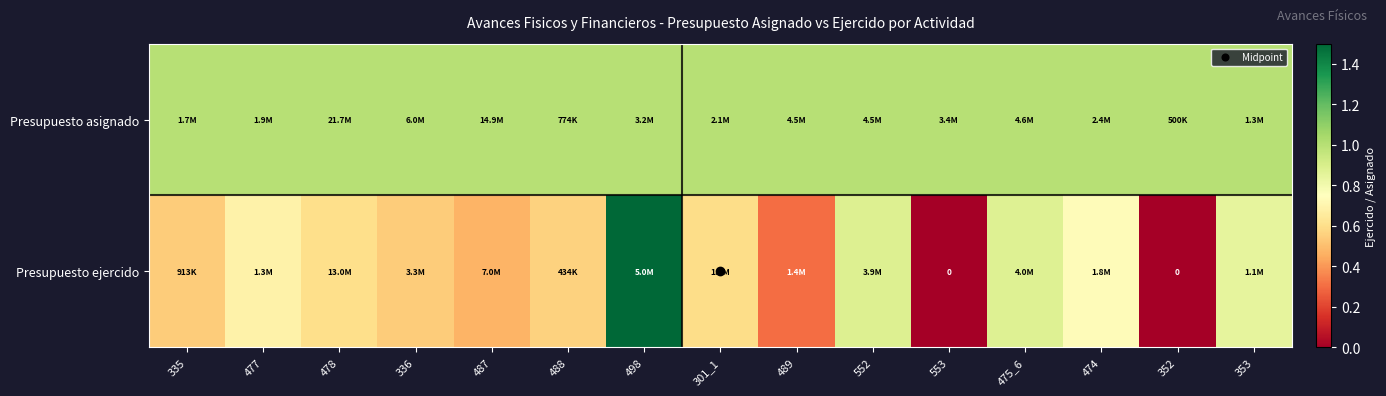

List the series in order of their peak value, lowest first.

Presupuesto asignado, Presupuesto ejercido